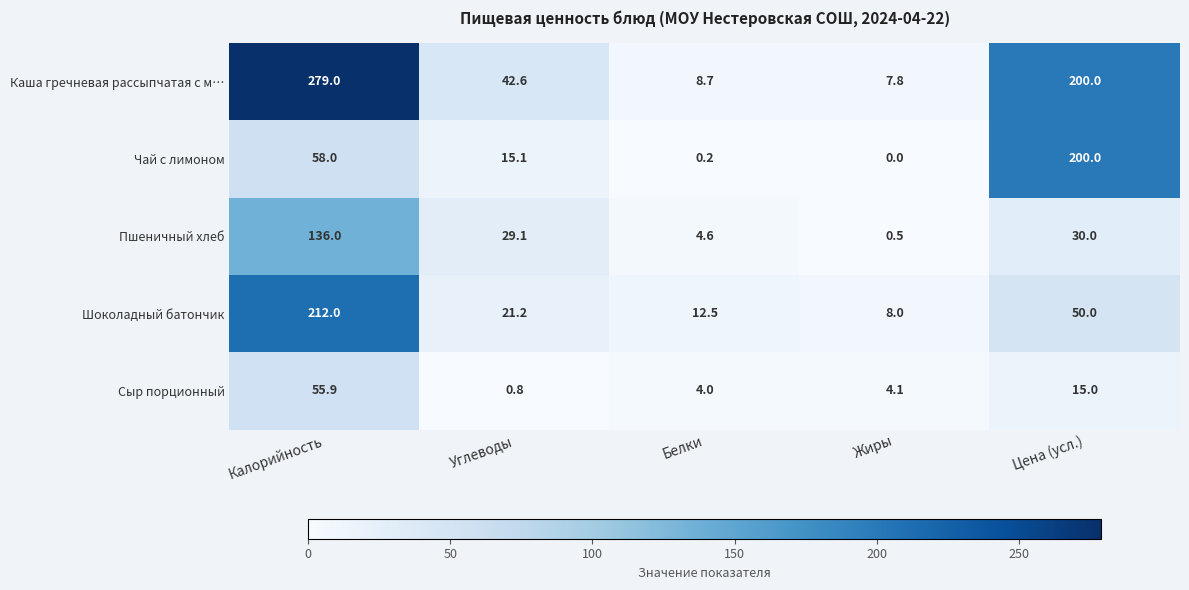

Rank the series by their maximum value, from lowest to highest.

Сыр порционный, Пшеничный хлеб, Чай с лимоном, Шоколадный батончик, Каша гречневая рассыпчатая с м…